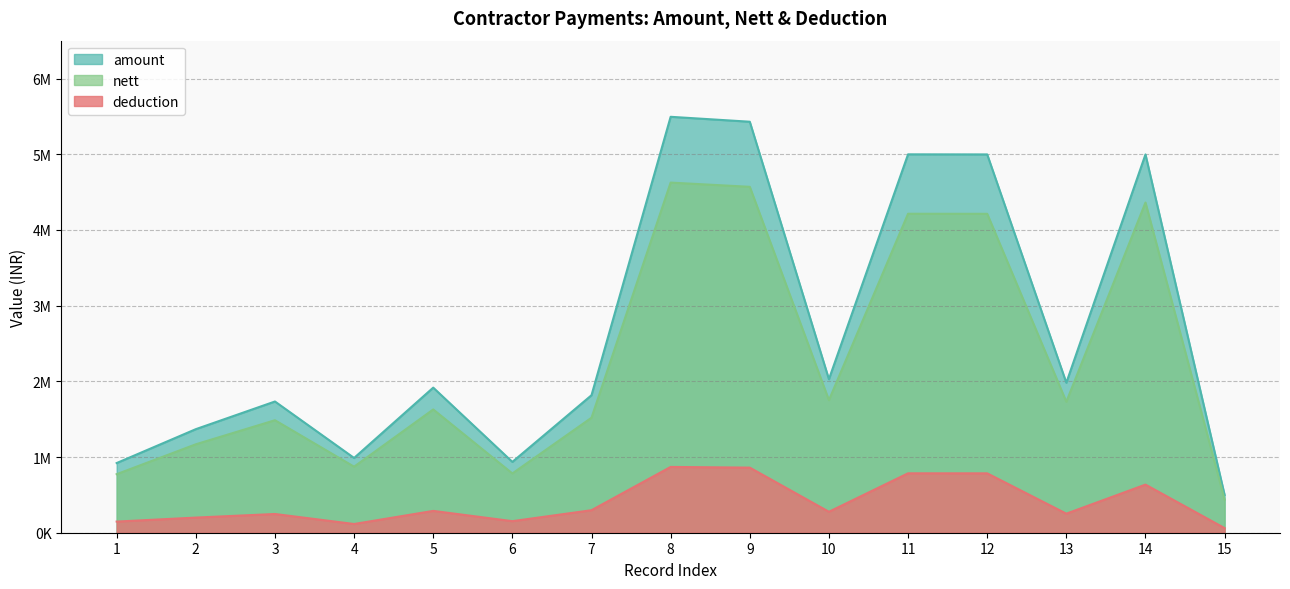

Is it true that amount equals 8241034 at 8?

False